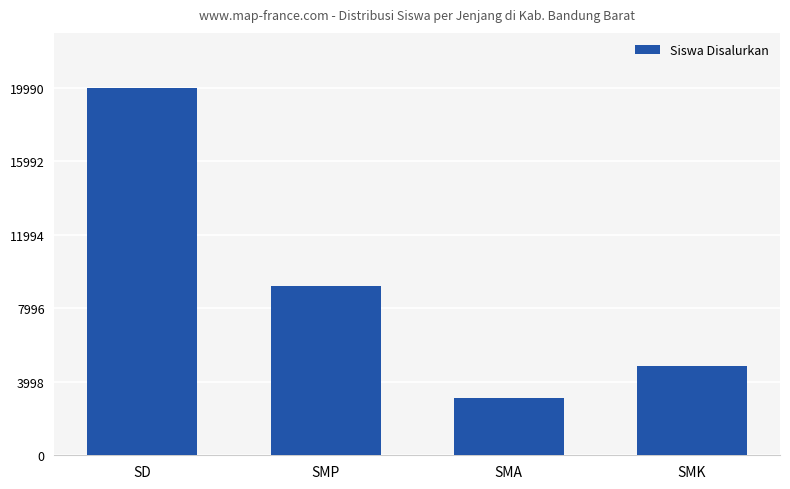

What is the value of the 1st bar from the left?

19990